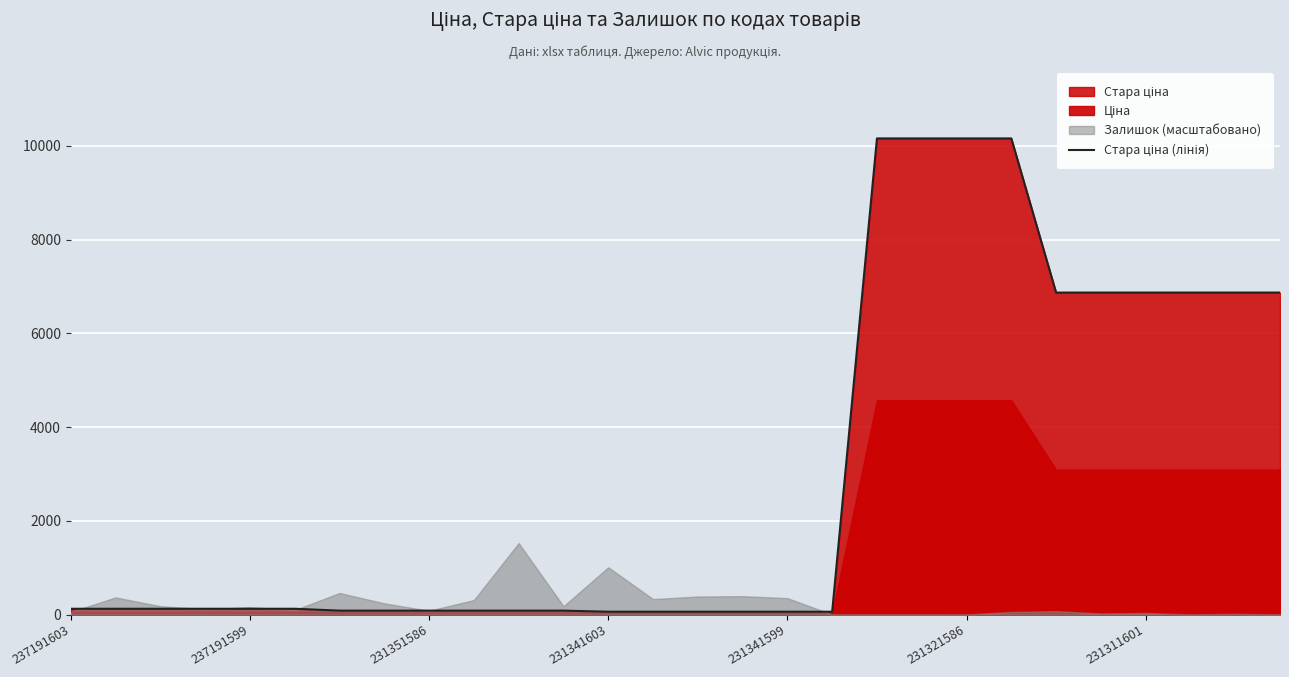

Which category has the highest value across all series?

18